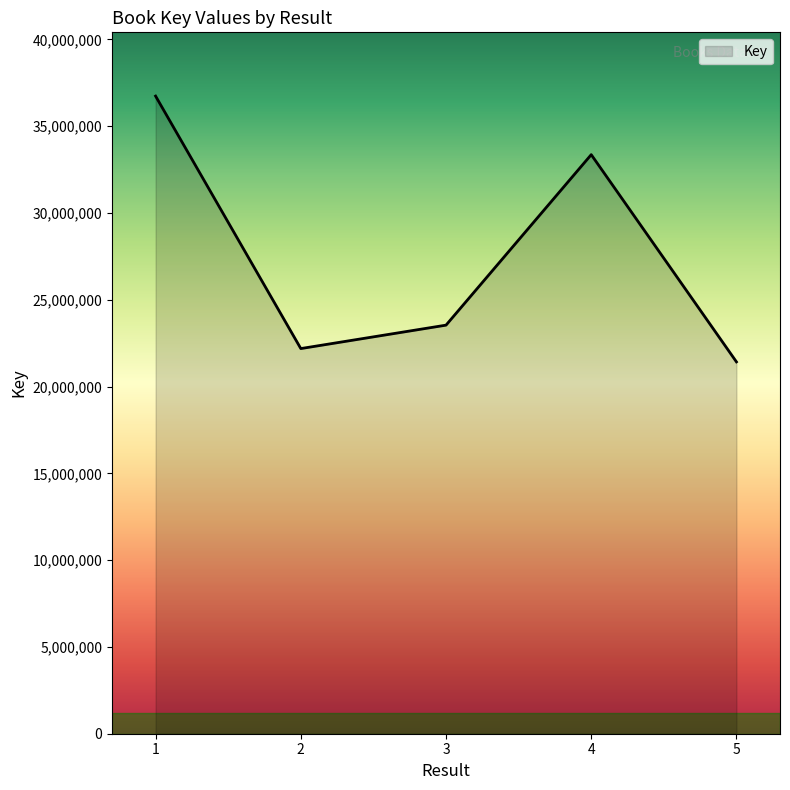

How many distinct data groups are displayed?

1